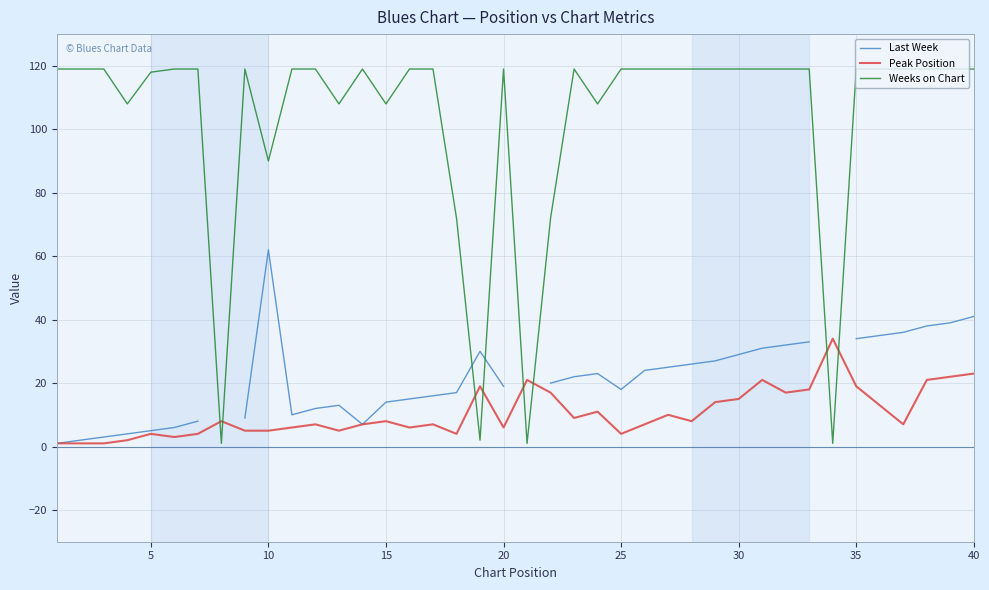

What is the minimum value for Last Week?

1.0